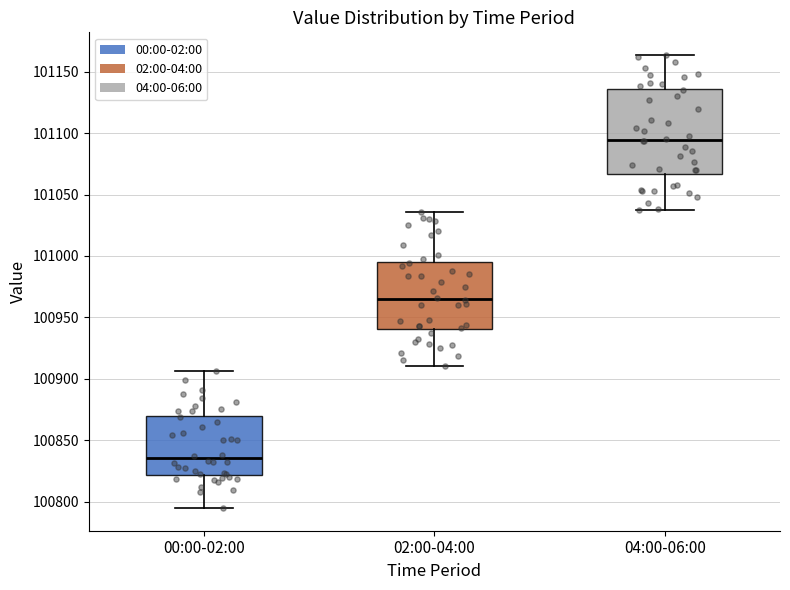

Reading left to right, read every box against the y-axis: the position of its median line, the range the box covers, and the ends of its whiskers. The values are not printed on the chart, so give them approximately, as read against the axis.

00:00-02:00: median 100835, box 100820 to 100870, whiskers 100795 to 100905
02:00-04:00: median 100965, box 100940 to 100995, whiskers 100910 to 101035
04:00-06:00: median 101095, box 101065 to 101135, whiskers 101040 to 101165